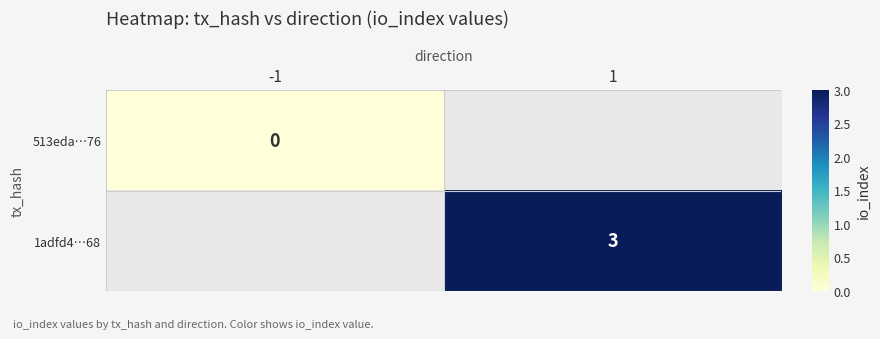

At which label does 513eda…76 reach its peak?

-1